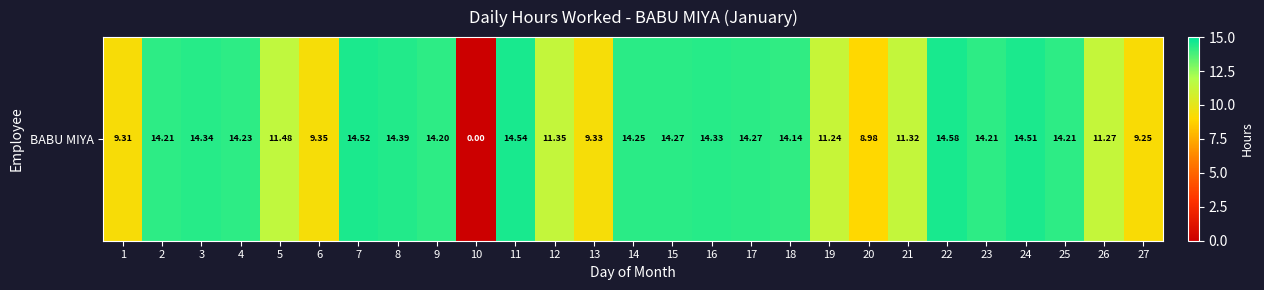

The value at 2 is 14.2. True or false?

True